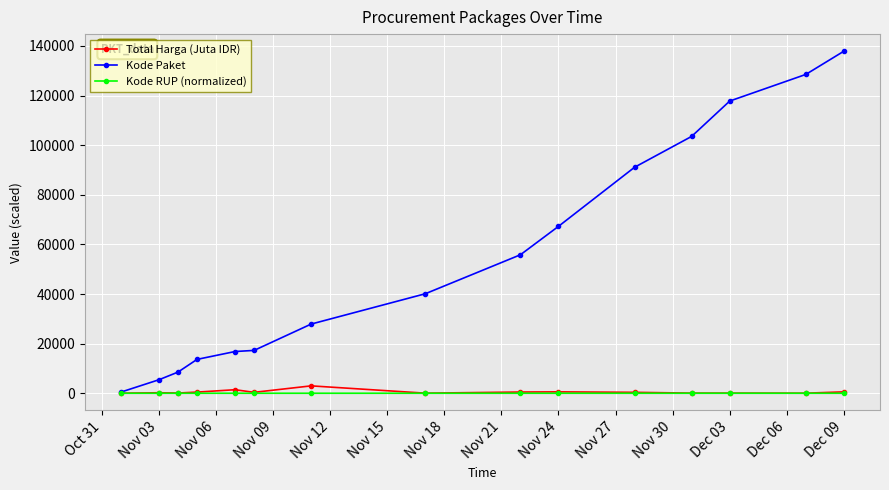

Does the chart have visible grid lines?

Yes